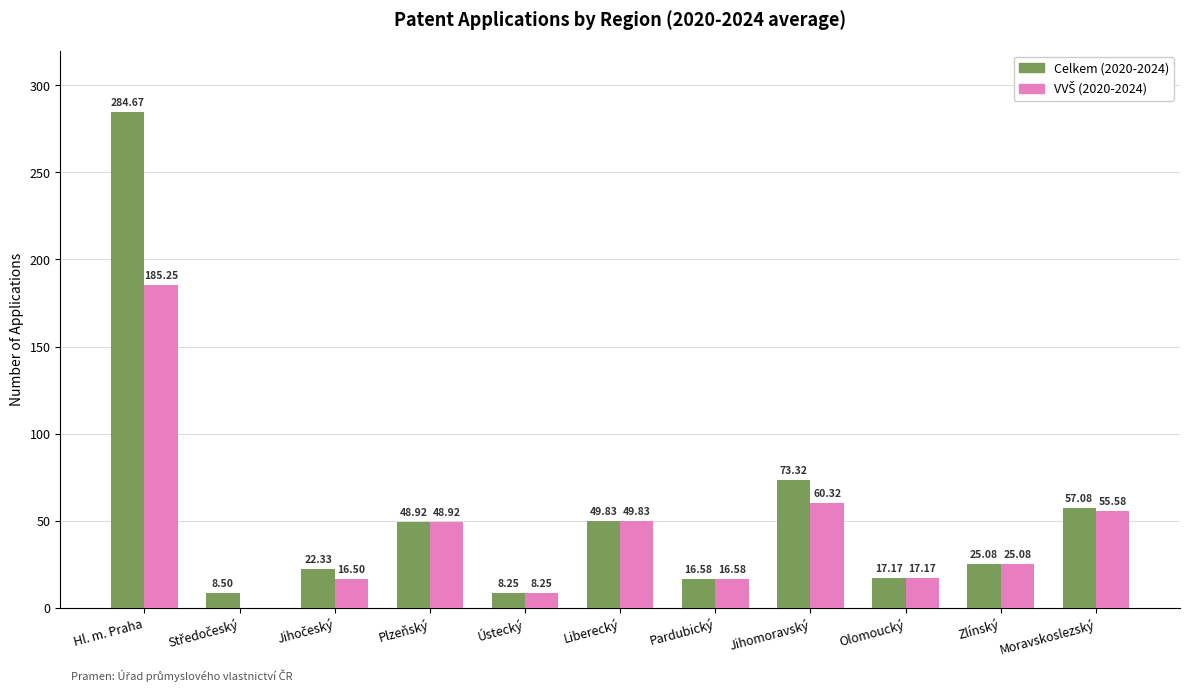

How many categories are shown in the chart?

11